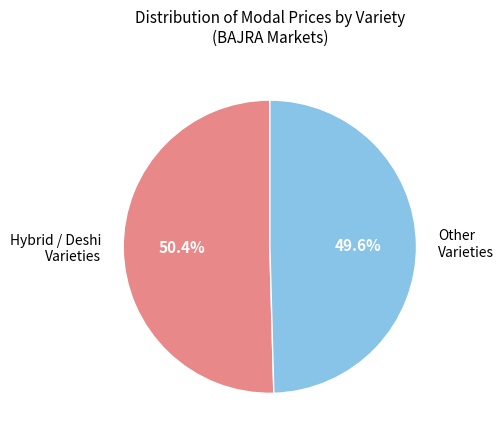

How many segments does this pie chart have?

2